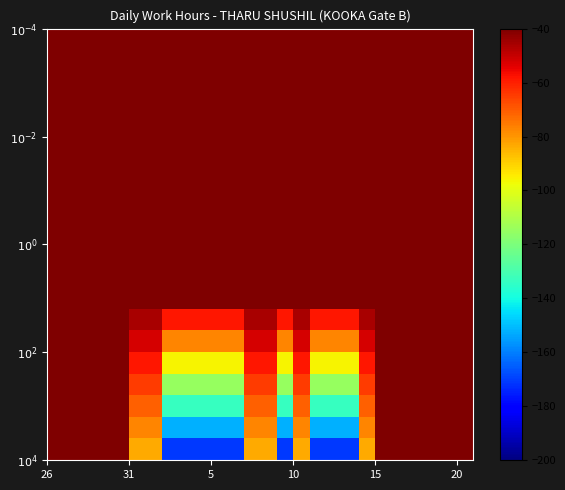

What is the smallest value displayed?

-171.2